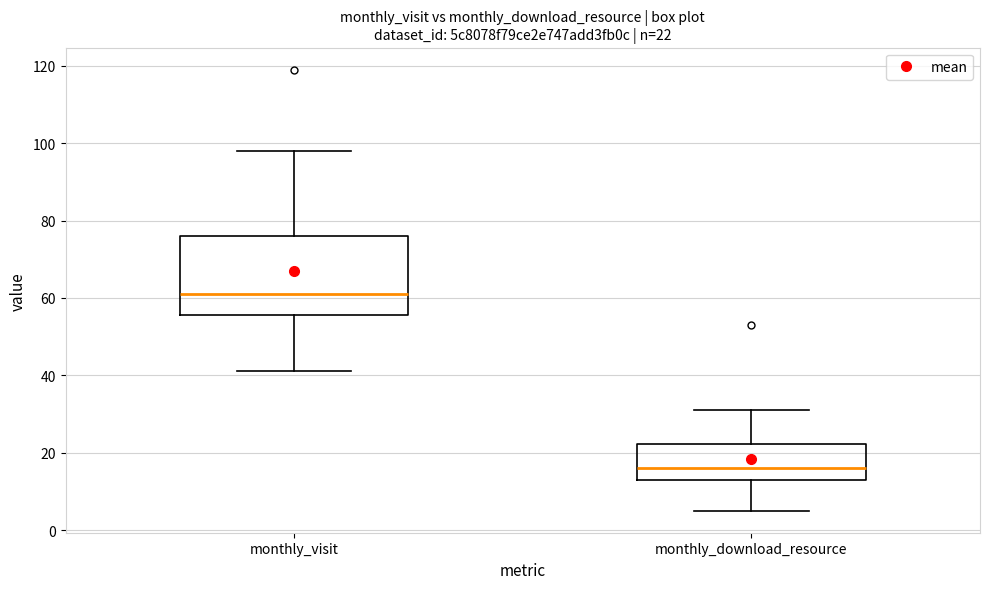

Which box is the tallest, from its lower edge to its upper edge?

monthly_visit